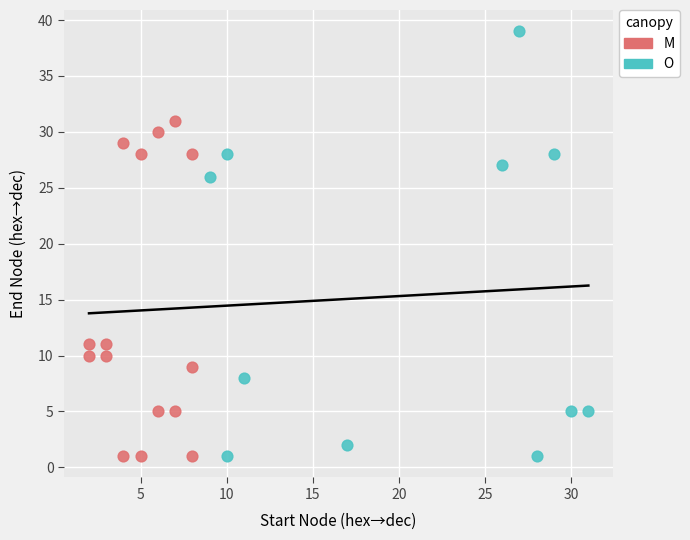

What are all the series names shown in the legend?

M, O